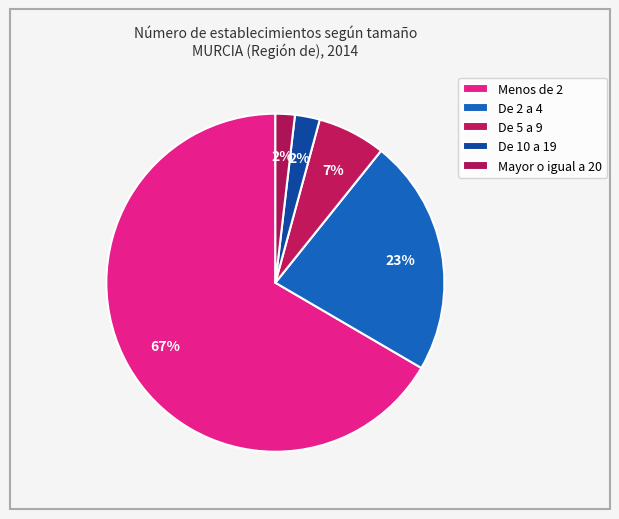

What is the total percentage of De 2 a 4 and Menos de 2?

89.3%